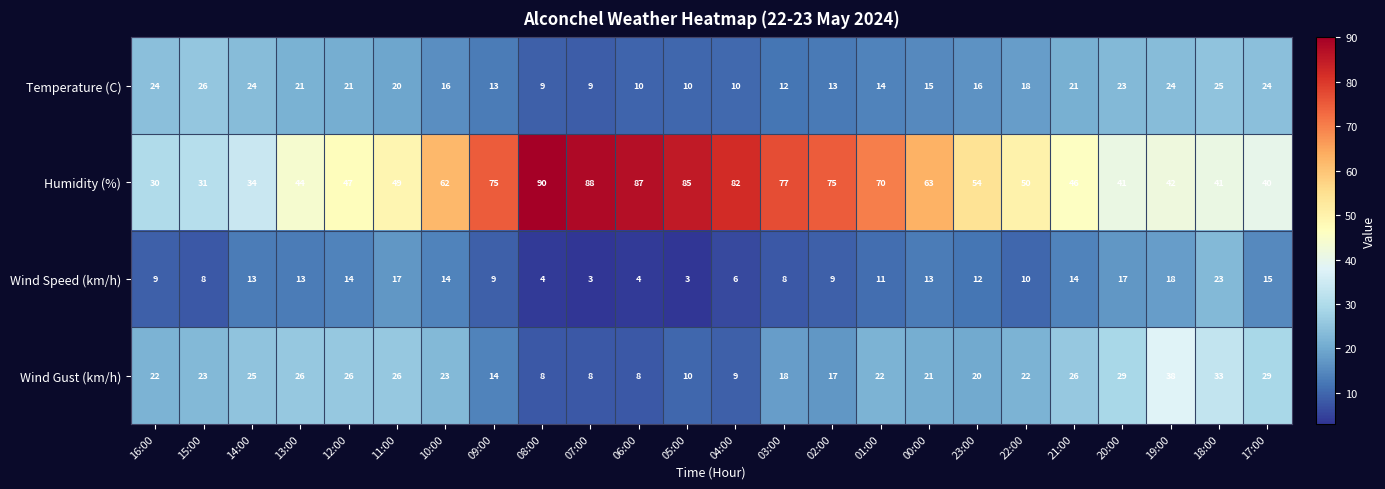

Which series has the largest total across all categories?

Humidity (%)